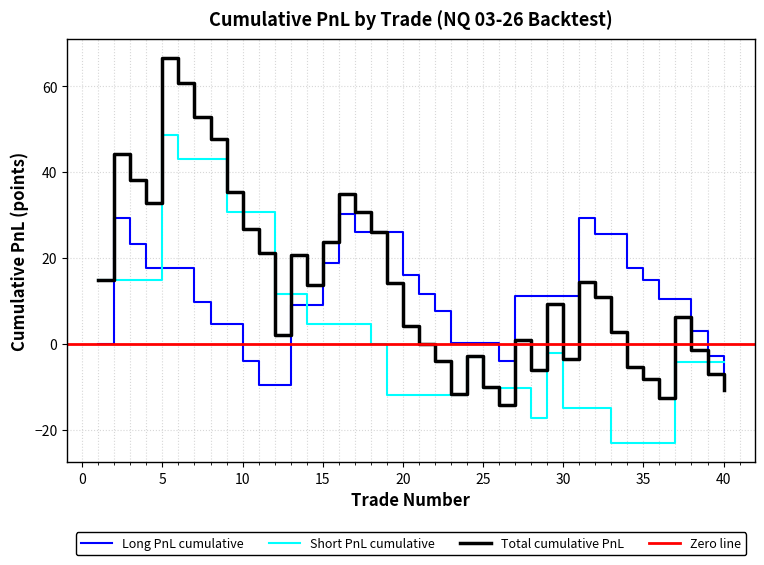

What is the maximum value for Short PnL cumulative?

48.8